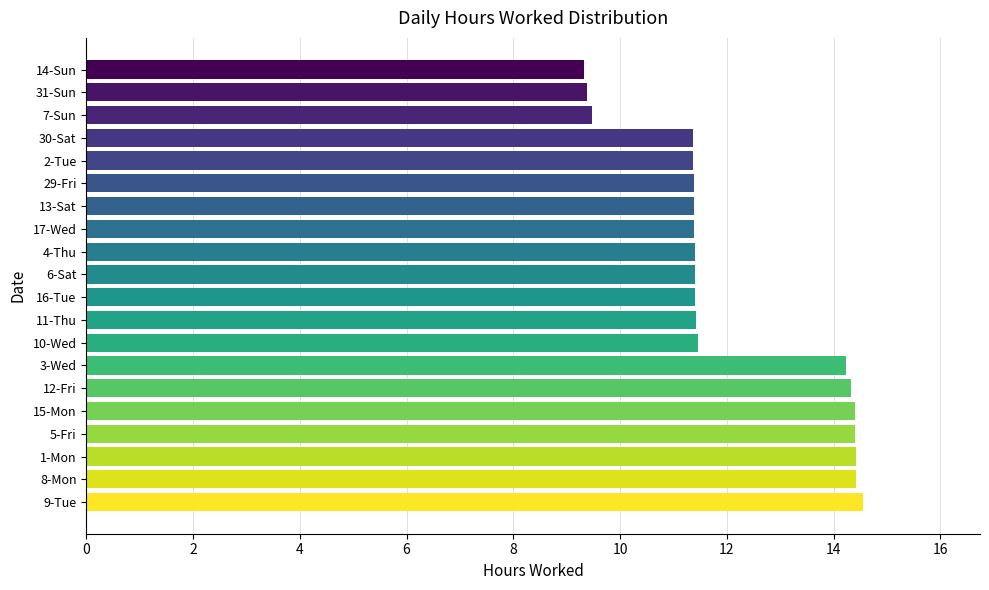

Between 17-Wed and 12-Fri, which is larger?

12-Fri